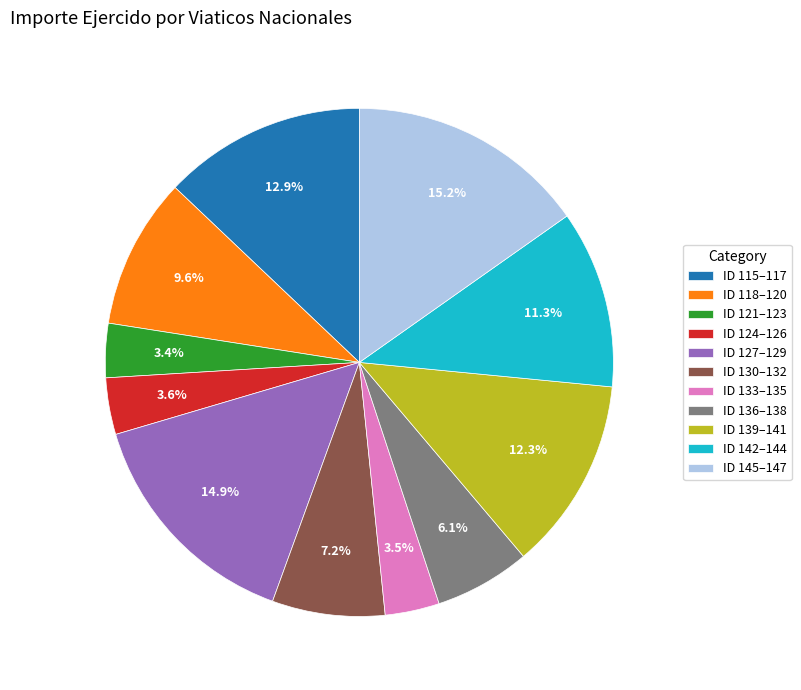

Do ID 145–147 and ID 115–117 together represent more than half of the pie?

No